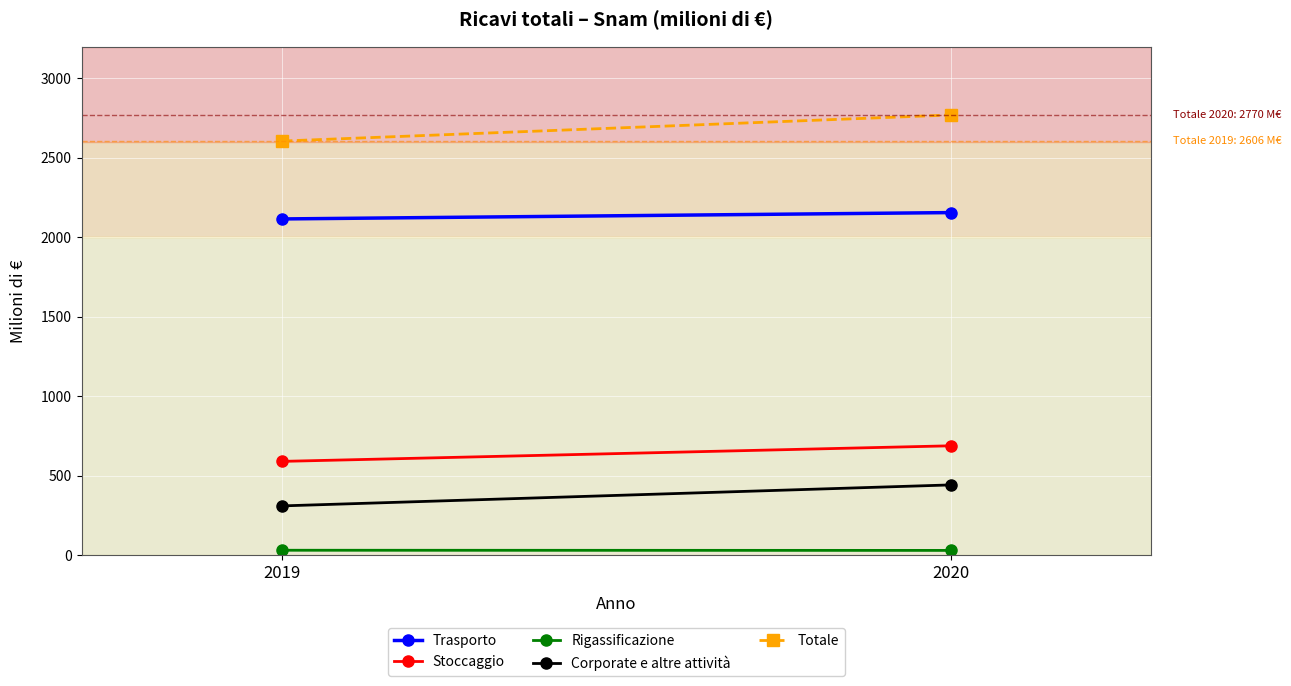

What is the total value across all series at 2020?

6089